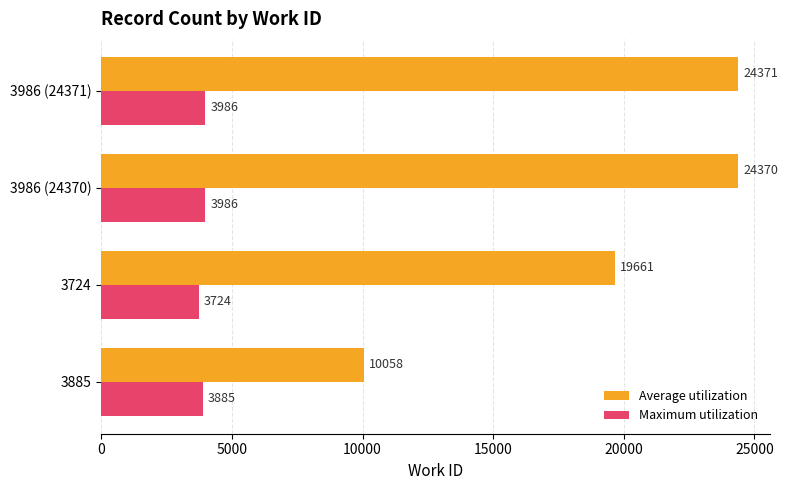

Which series has the widest spread of values?

Average utilization